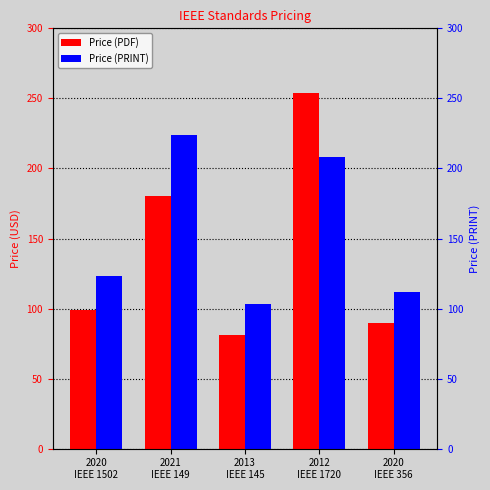

At which label does Price (PDF) first exceed 99?

2021
IEEE 149